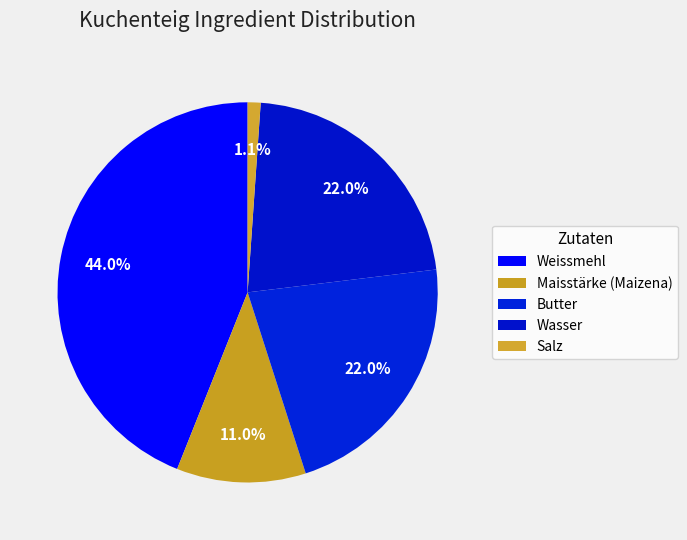

Does Salz represent more than half of the total?

No